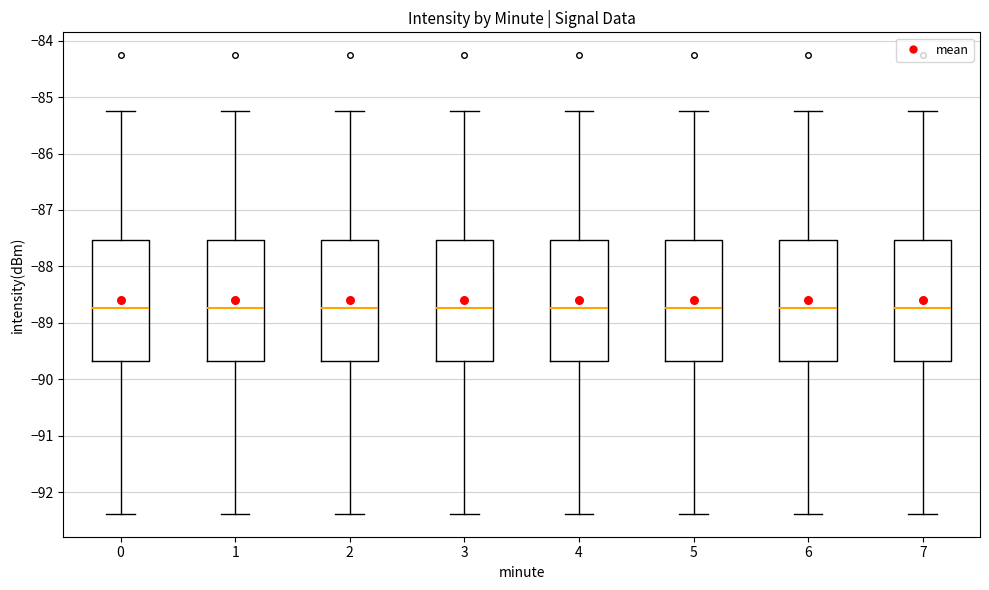

Where is the upper edge of the box at x = 1 on the y-axis? The values are not printed on the chart, so give them approximately, as read against the axis.

-87.5